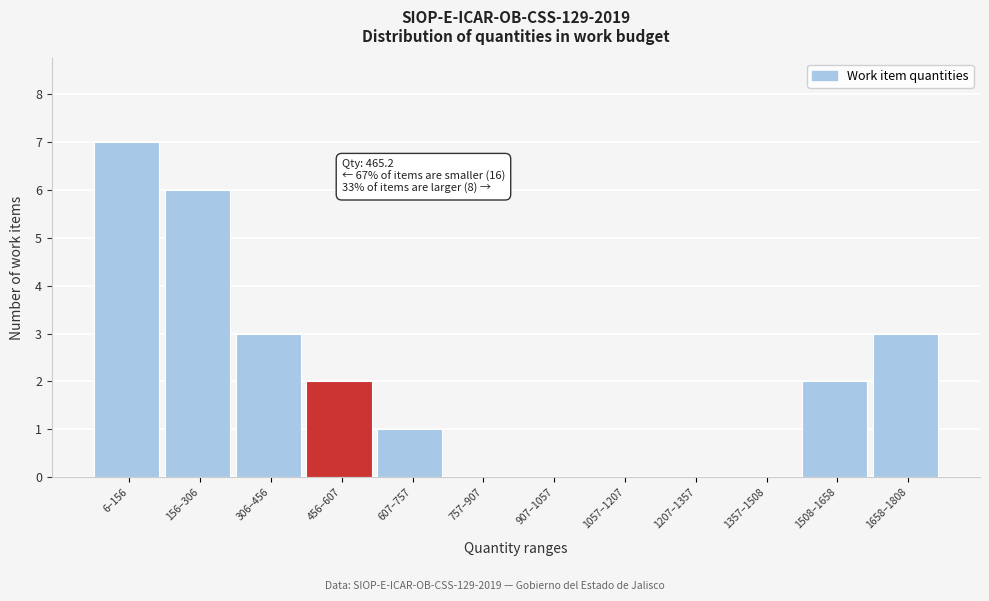

Reading left to right, list all the values displayed in this chart.

6–156=7	156–306=6	306–456=3	456–607=2	607–757=1	757–907=0	907–1057=0	1057–1207=0	1207–1357=0	1357–1508=0	1508–1658=2	1658–1808=3